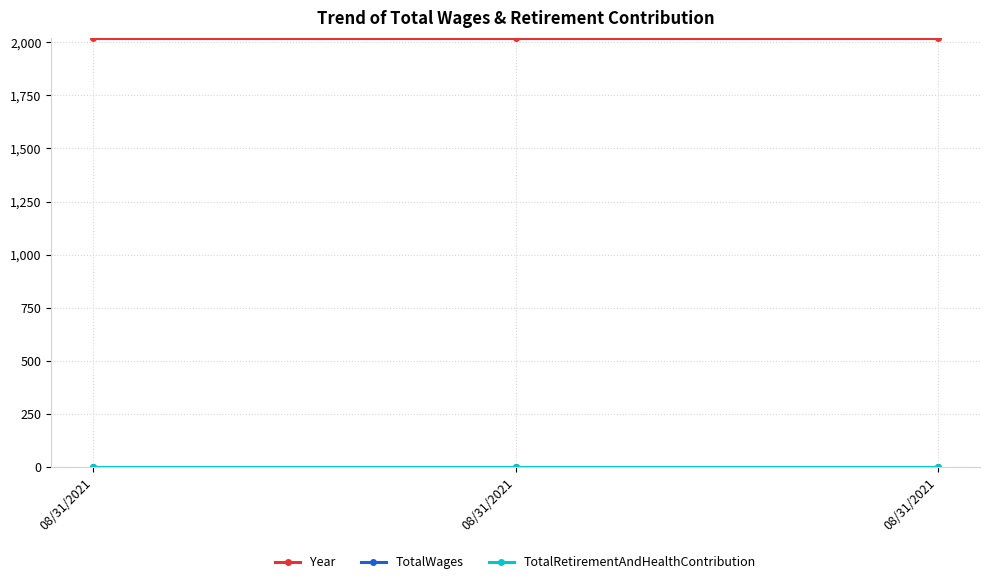

Does the chart have visible grid lines?

Yes